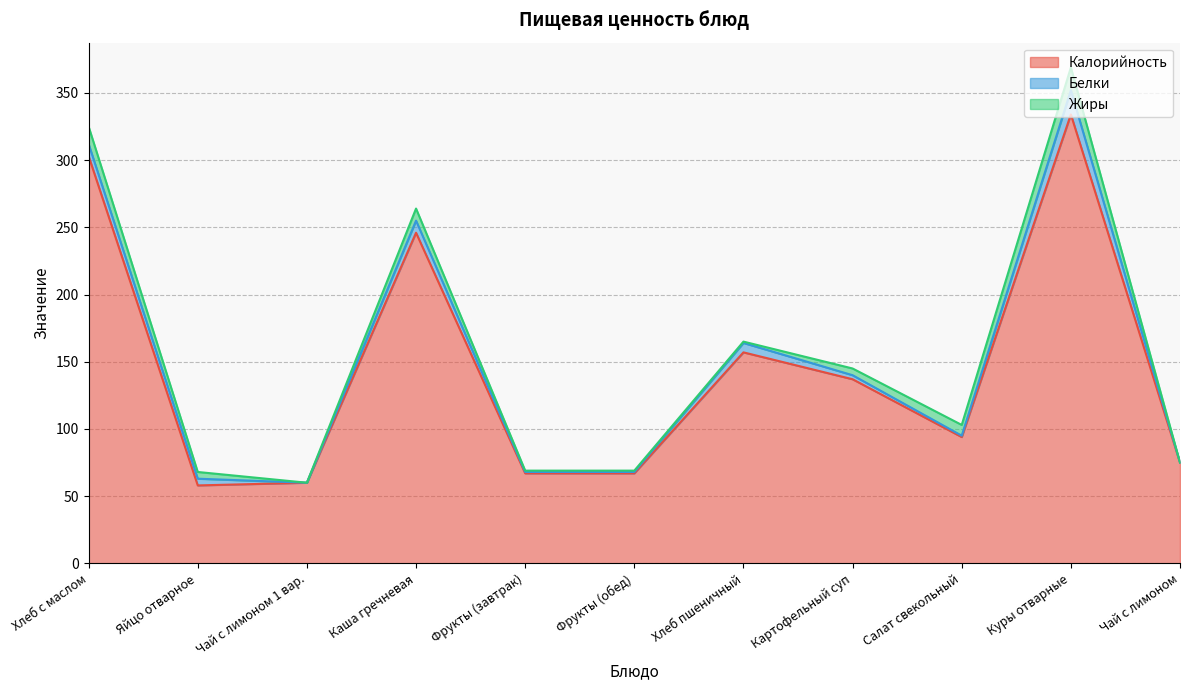

Which series has the largest total across all categories?

Калорийность